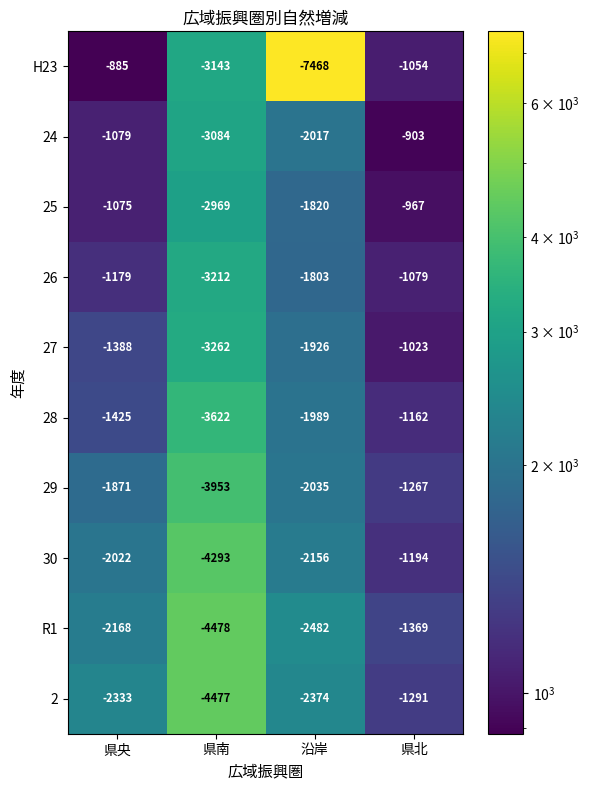

Between 県央 and 県南, which series saw the biggest shift?

R1